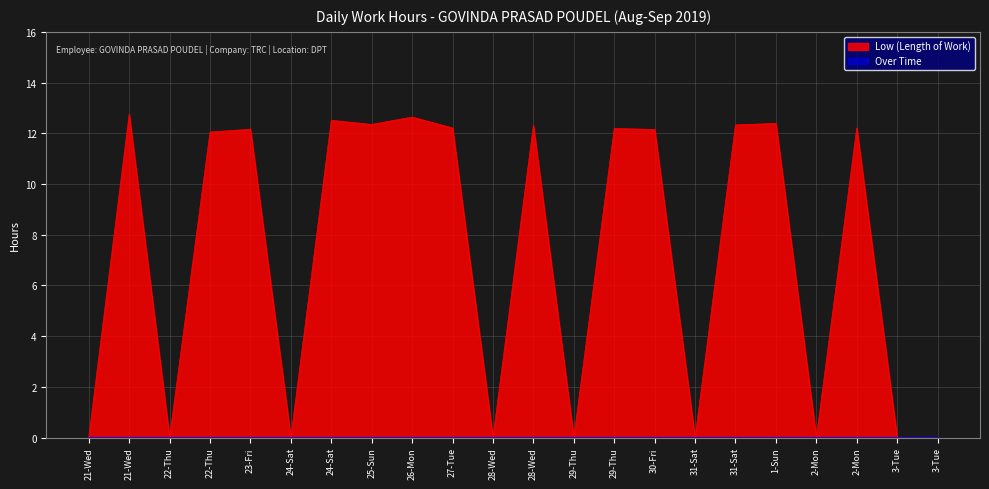

Rank the categories by value from highest to lowest.

21-Wed, 26-Mon, 24-Sat, 1-Sun, 25-Sun, 31-Sat, 28-Wed, 27-Tue, 2-Mon, 29-Thu, 23-Fri, 30-Fri, 22-Thu, 21-Wed, 22-Thu, 24-Sat, 28-Wed, 29-Thu, 31-Sat, 2-Mon, 3-Tue, 3-Tue